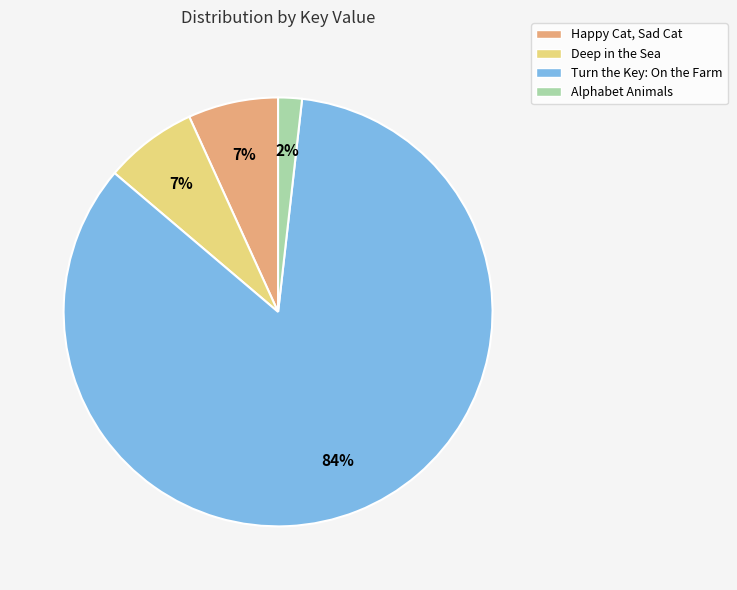

Does Deep in the Sea represent more than half of the total?

No